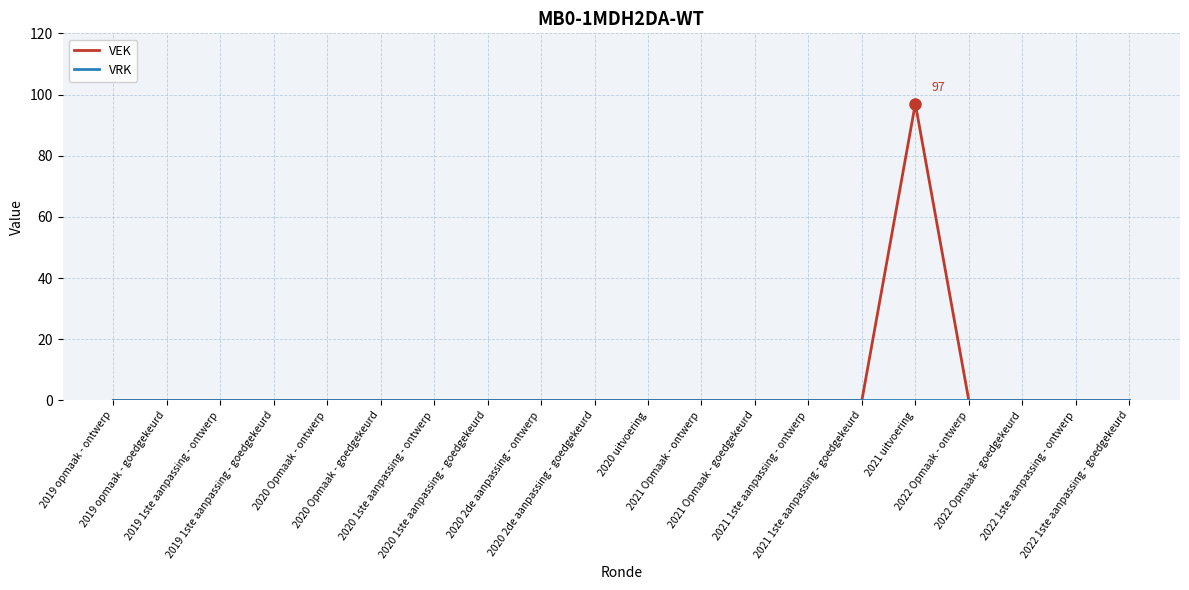

What is the maximum value shown in the chart?

97